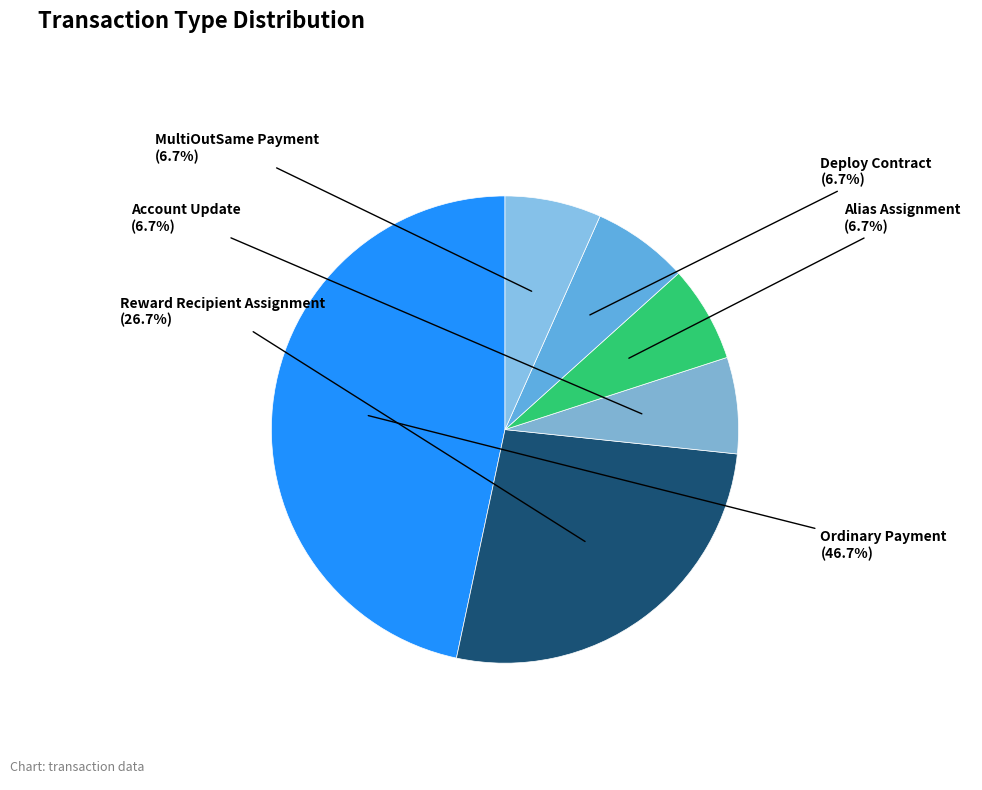

What is the smallest slice in the pie chart?

Account Update